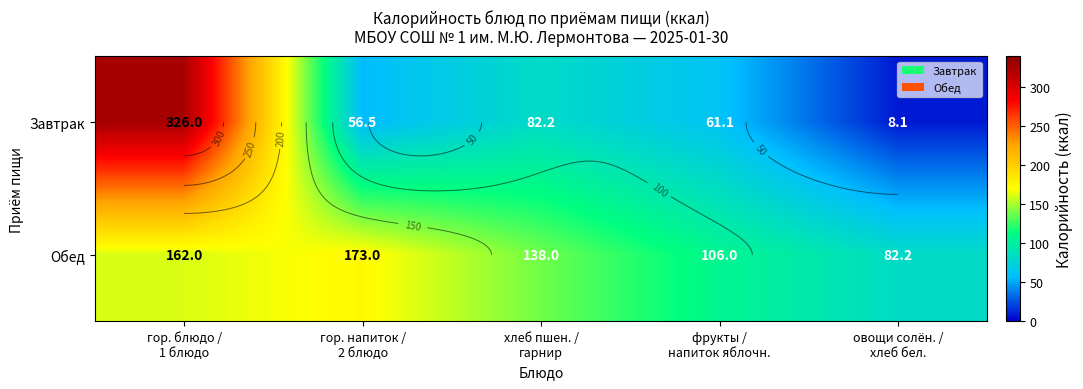

What is the smallest value displayed?

8.1